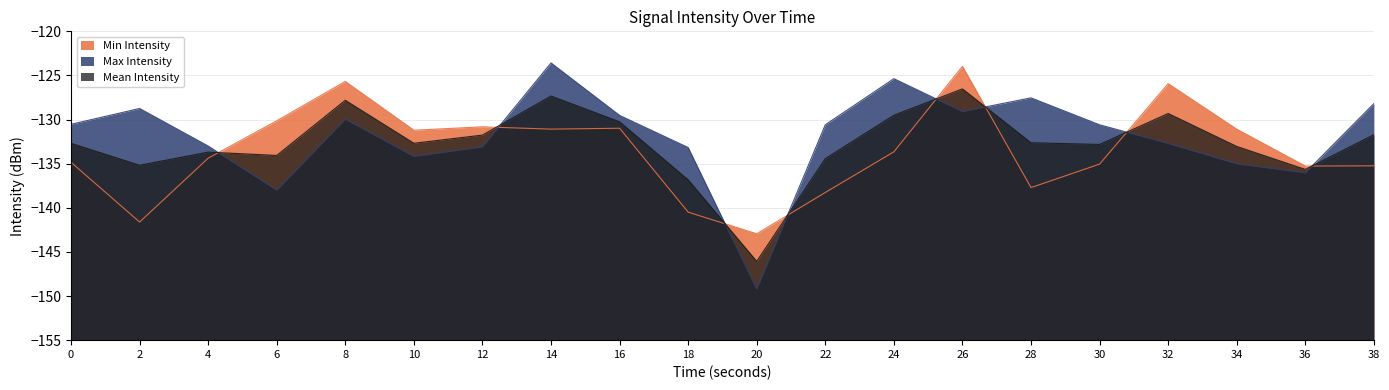

List the series in order of their overall mean, lowest first.

Min Intensity, Mean Intensity, Max Intensity